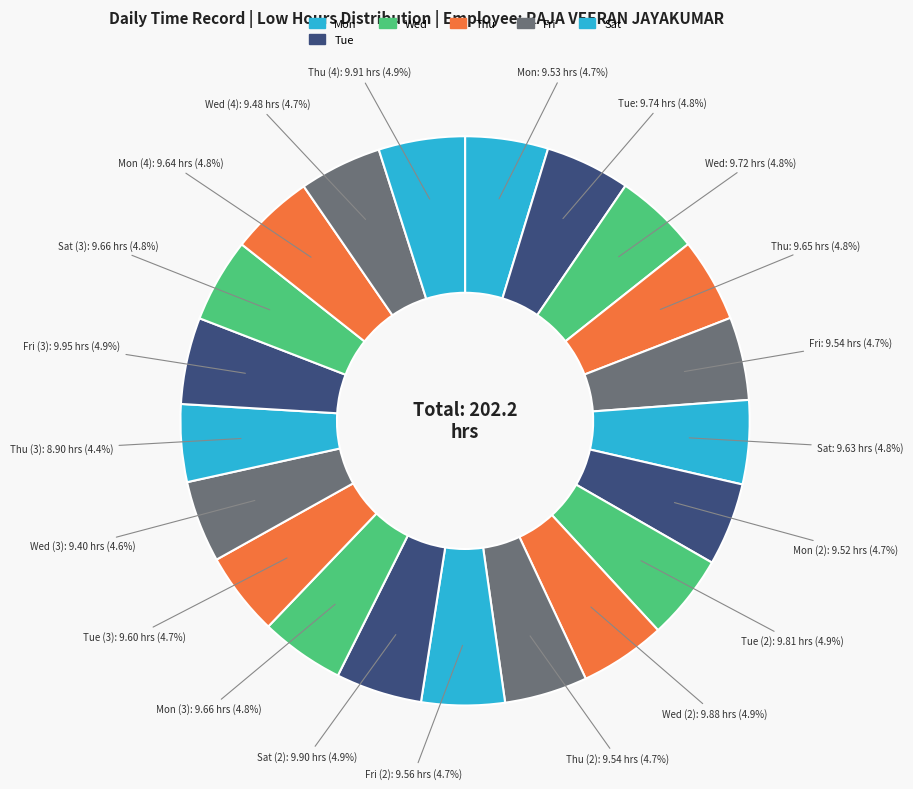

How many slices are in this pie chart?

21